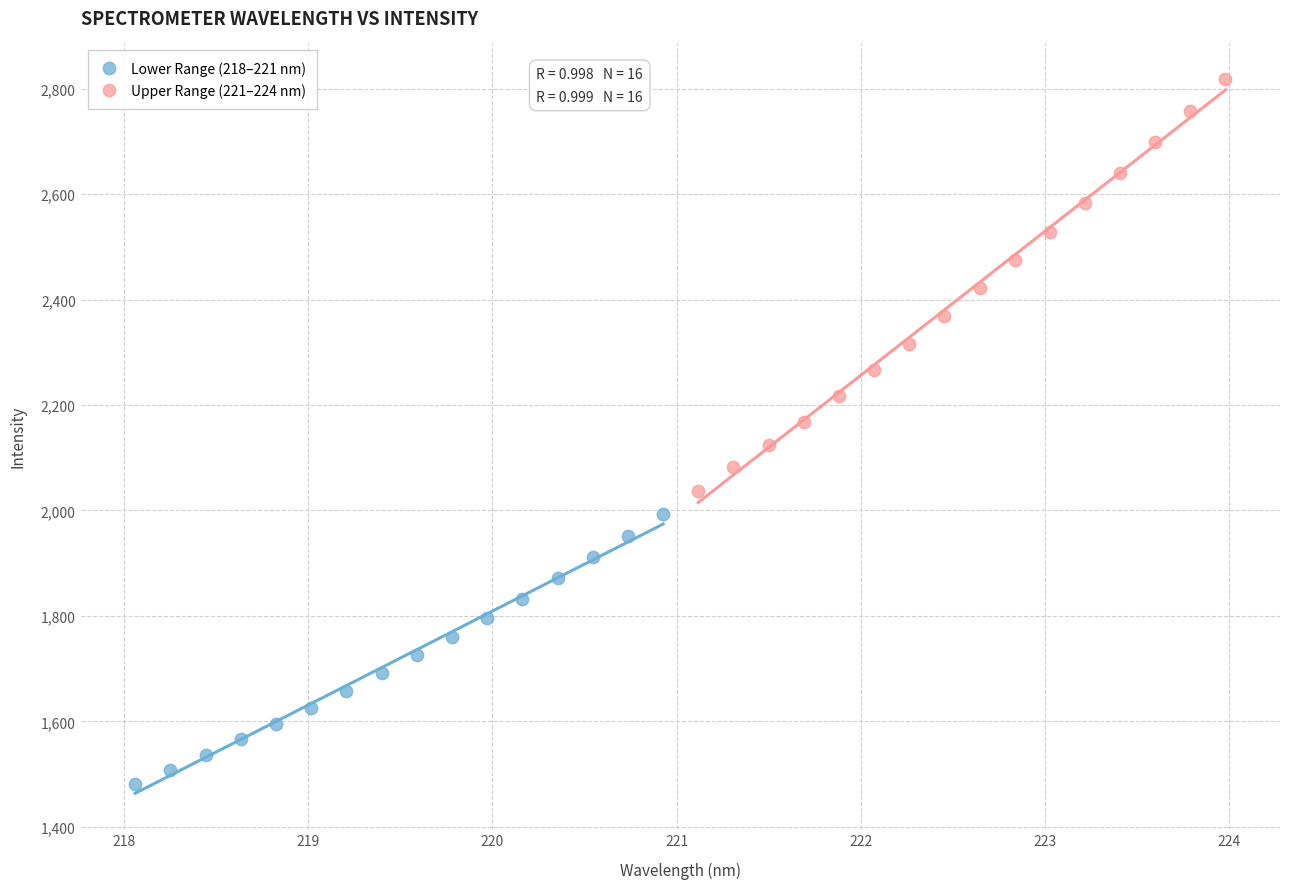

Which series reaches the minimum Y coordinate?

Lower Range (218–221 nm)